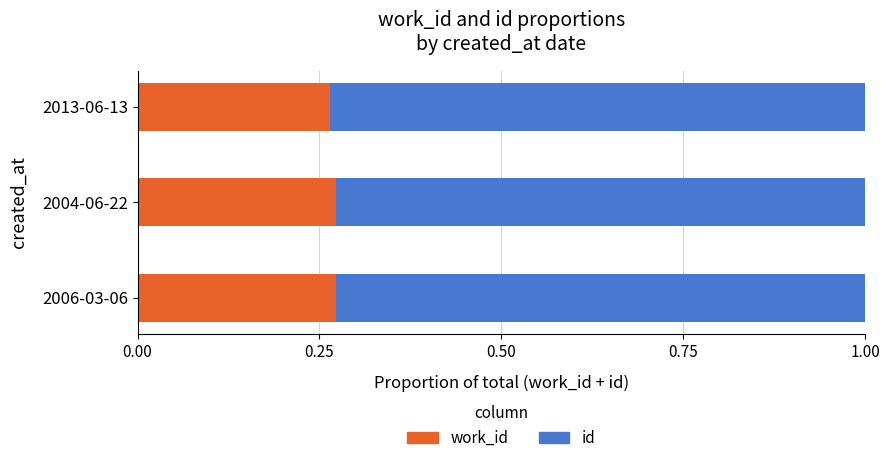

What is the total value across all series at 2004-06-22?

1.0